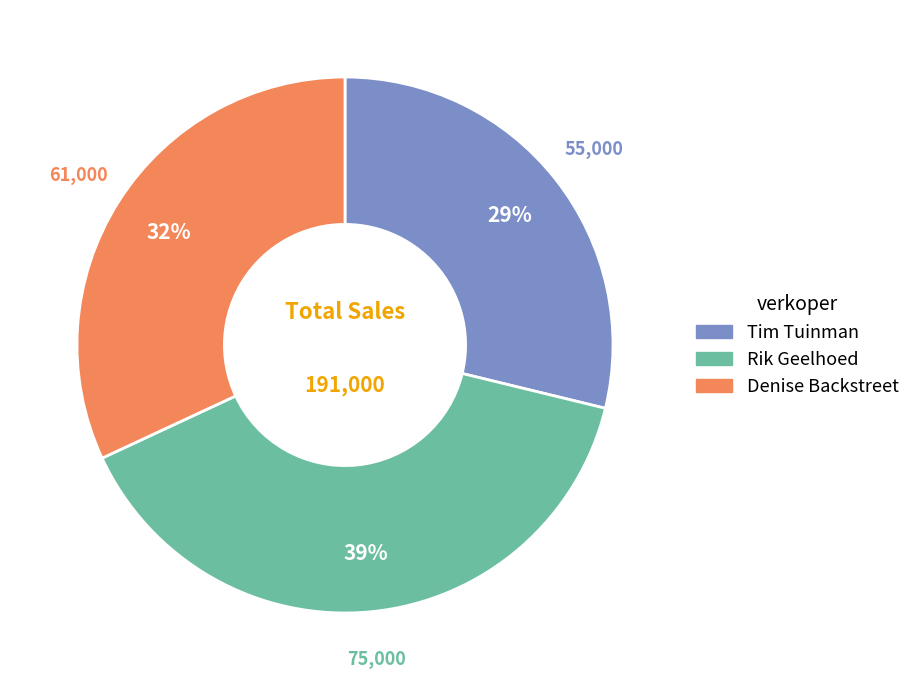

How many segments does this pie chart have?

3